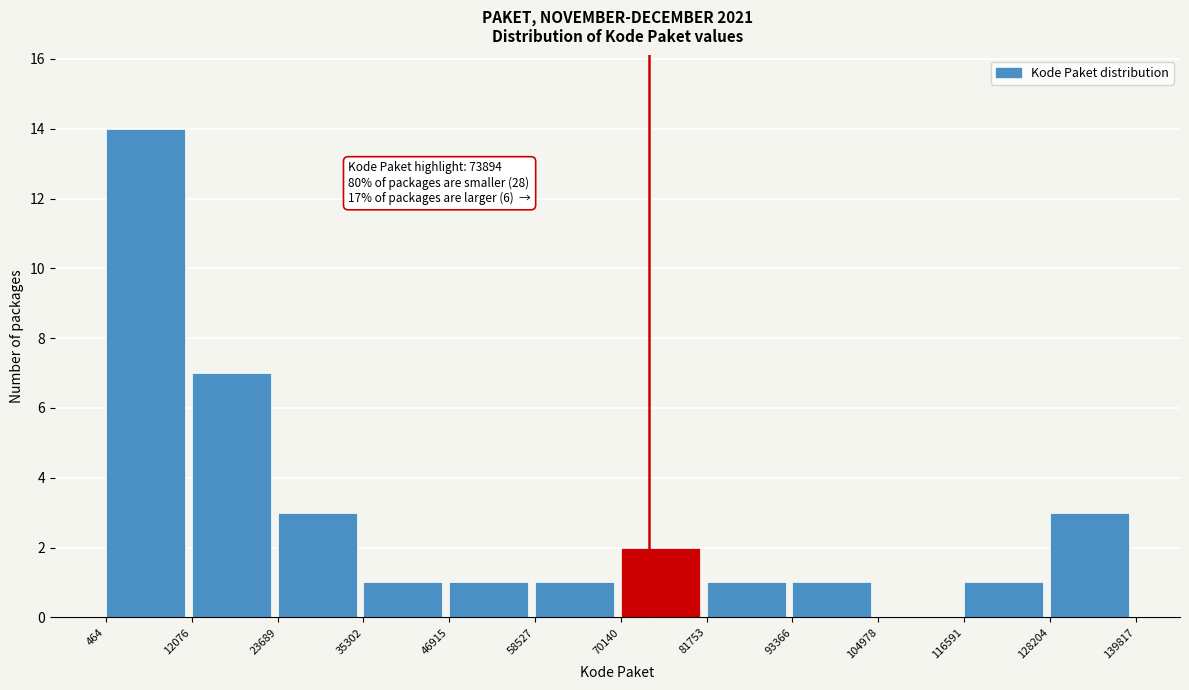

Which range on the x-axis has the tallest bar?

464 to 12076